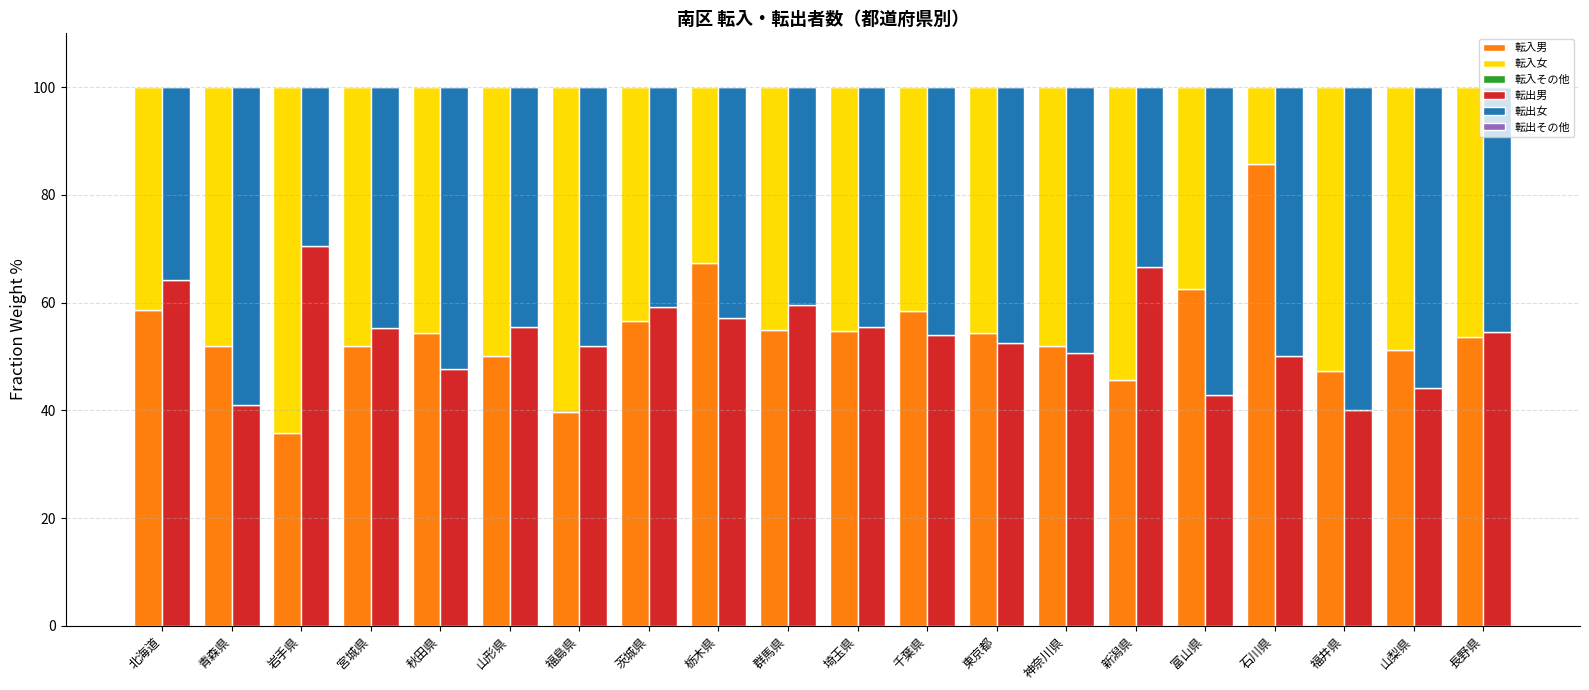

What are all the series names shown in the legend?

転入男, 転入女, 転入その他, 転出男, 転出女, 転出その他